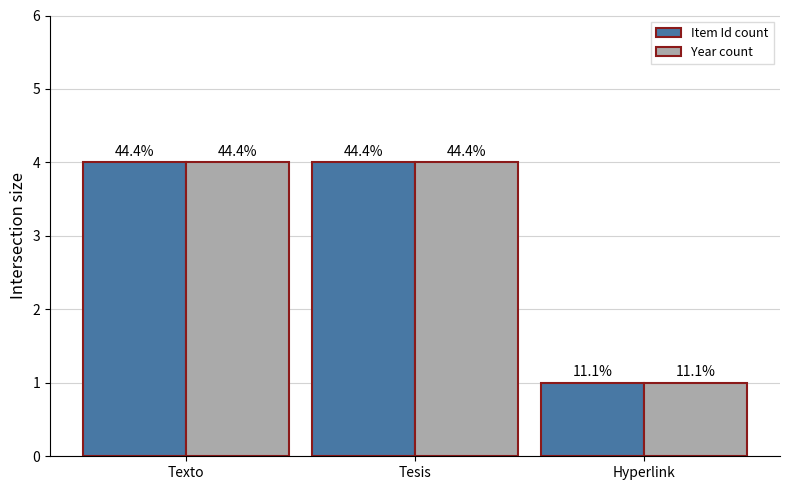

What are all the series names shown in the legend?

Item Id count, Year count